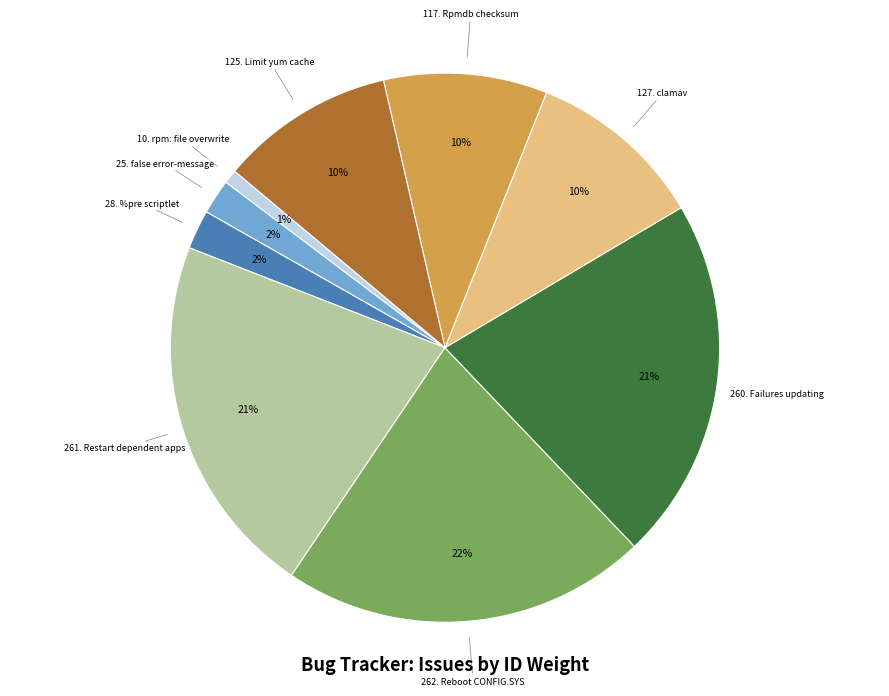

The 262. Reboot CONFIG.SYS slice represents 22% of the pie. True or false?

True